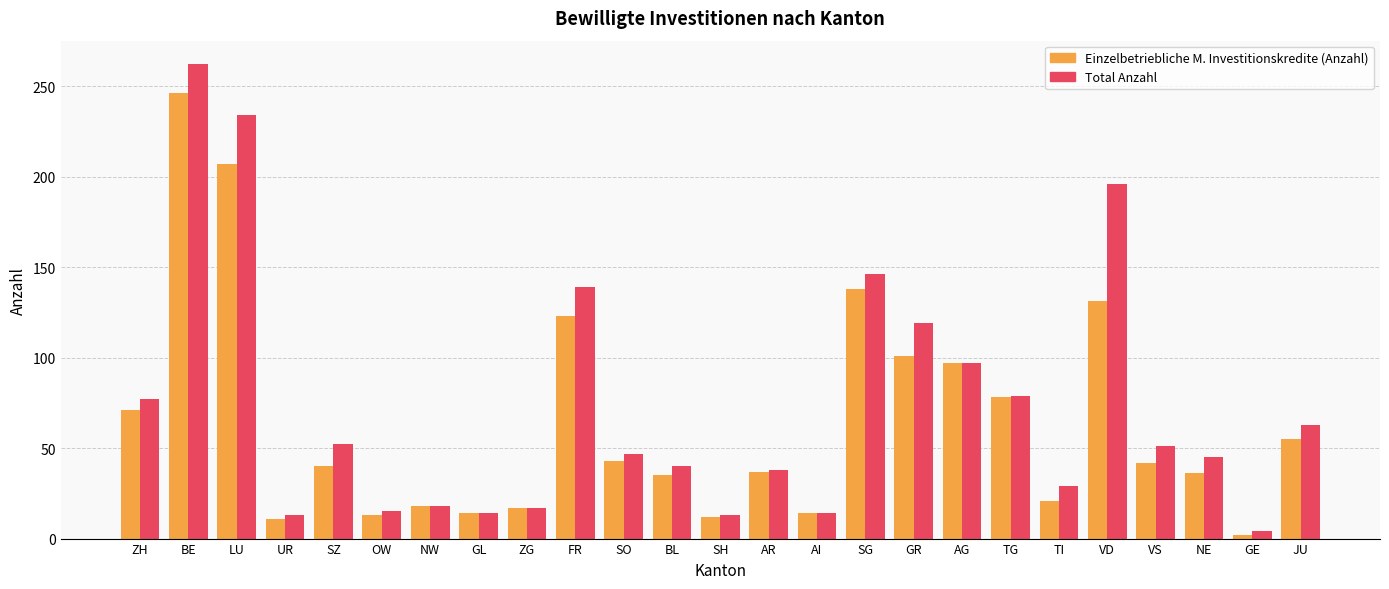

At VD, list the series in order from largest to smallest.

Total Anzahl, Einzelbetriebliche M. Investitionskredite (Anzahl)